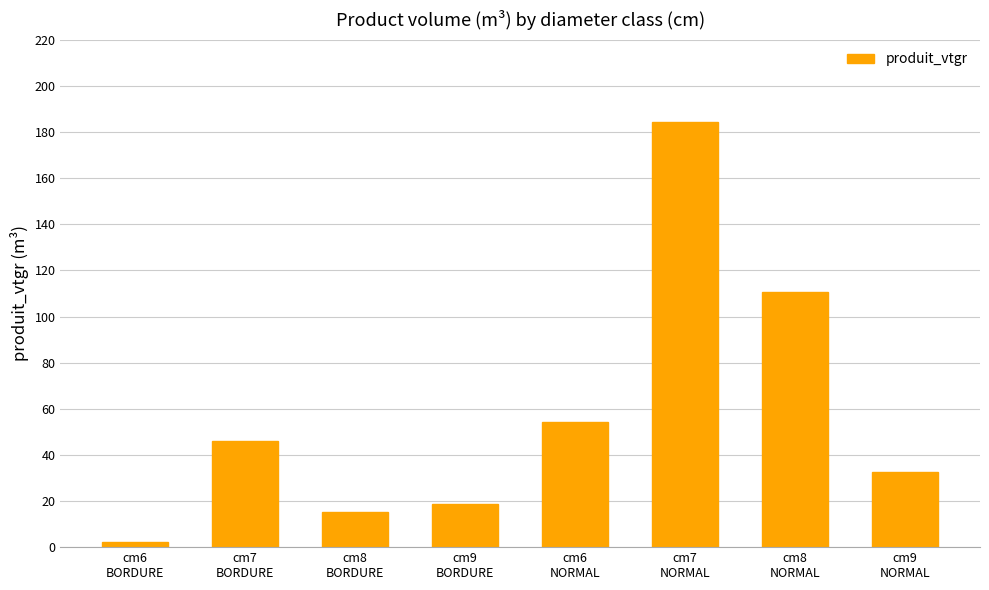

What is the greatest value displayed?

184.3